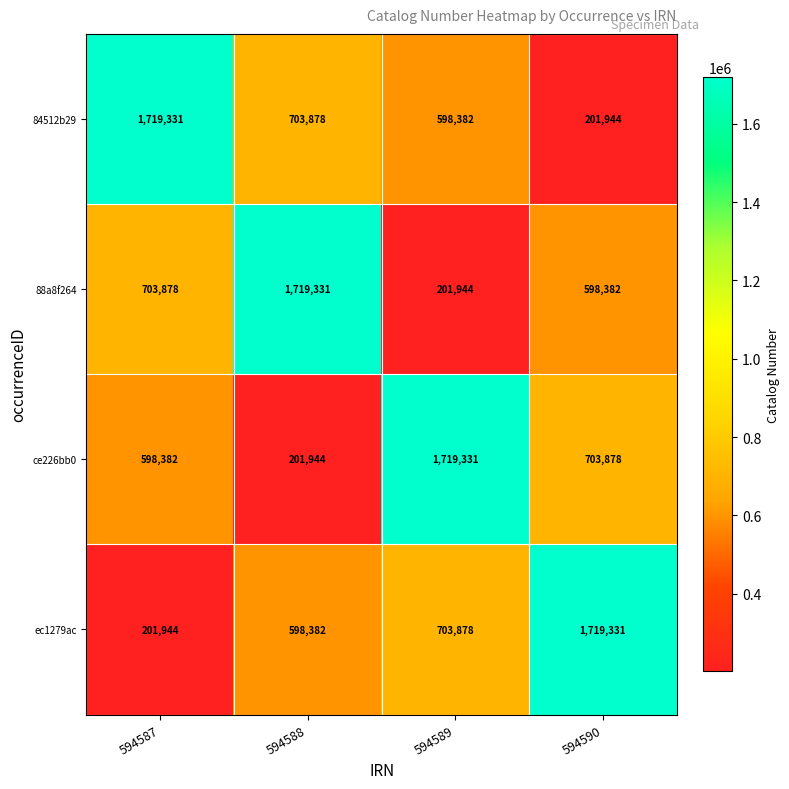

What is the total value across all series at 594590?

3223535